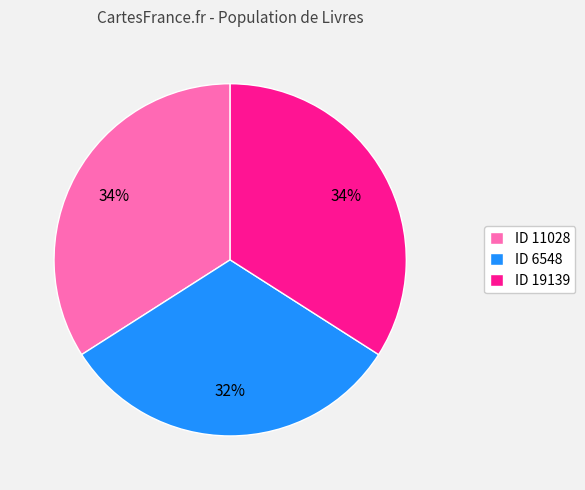

To the nearest percent, what is the difference between the largest and smallest slice percentages?

2%